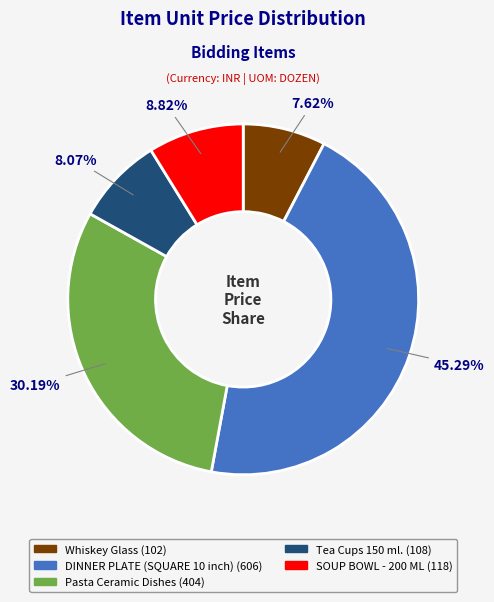

To the nearest percent, what is the average slice percentage?

20%